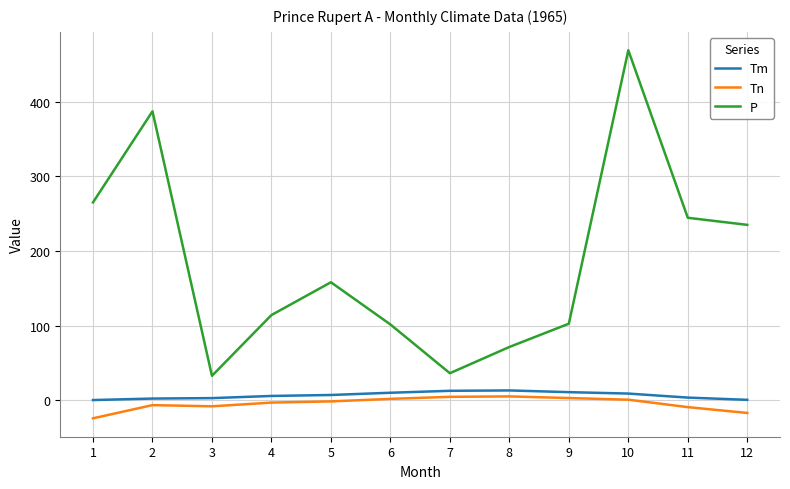

How many series are shown in this chart?

3